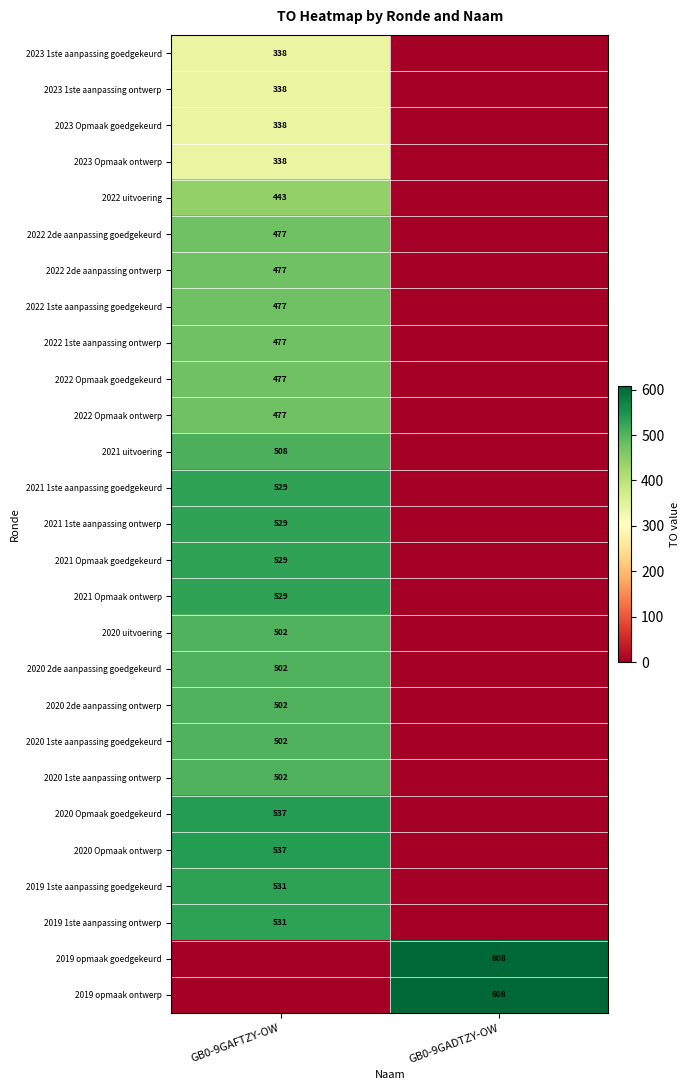

The 2020 2de aanpassing goedgekeurd series shows 502 at GB0-9GAFTZY-OW. True or false?

True